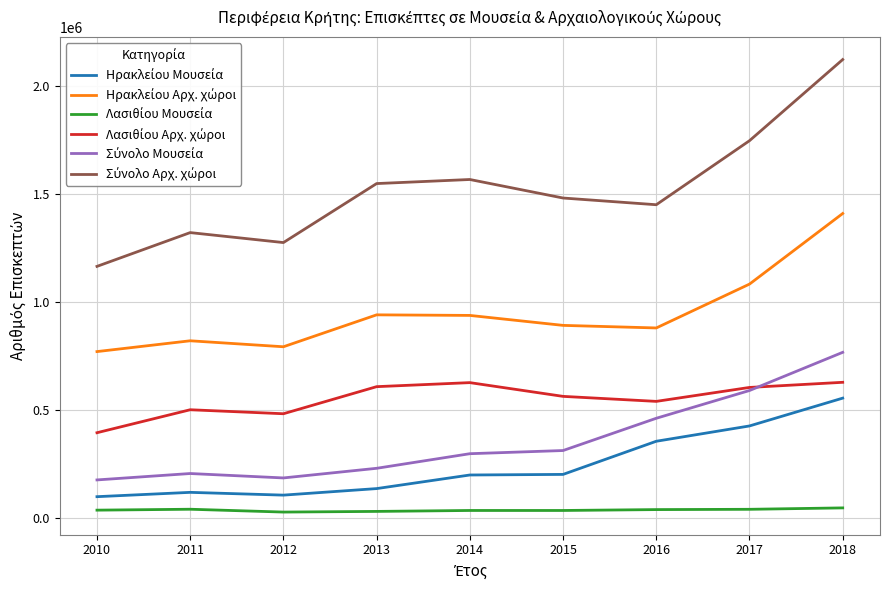

Does the chart display data point markers on the line(s)?

No